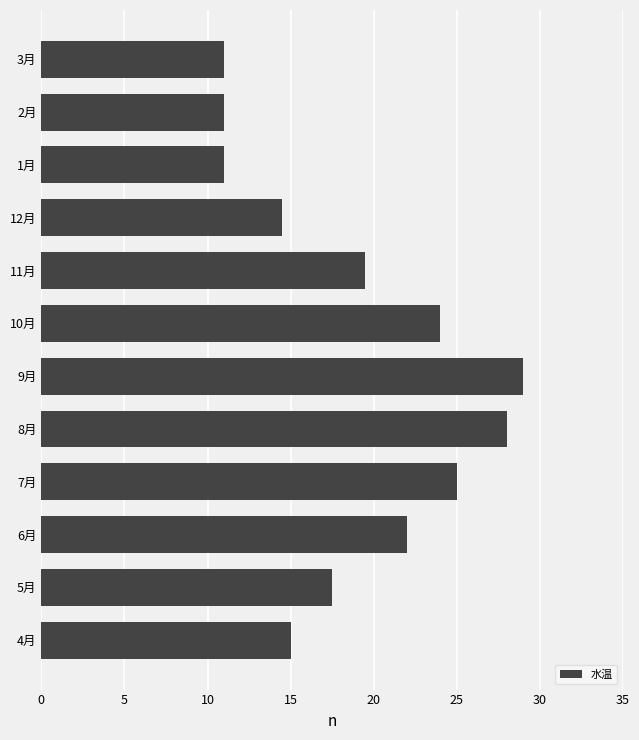

Between 4月 and 7月, which is larger?

7月